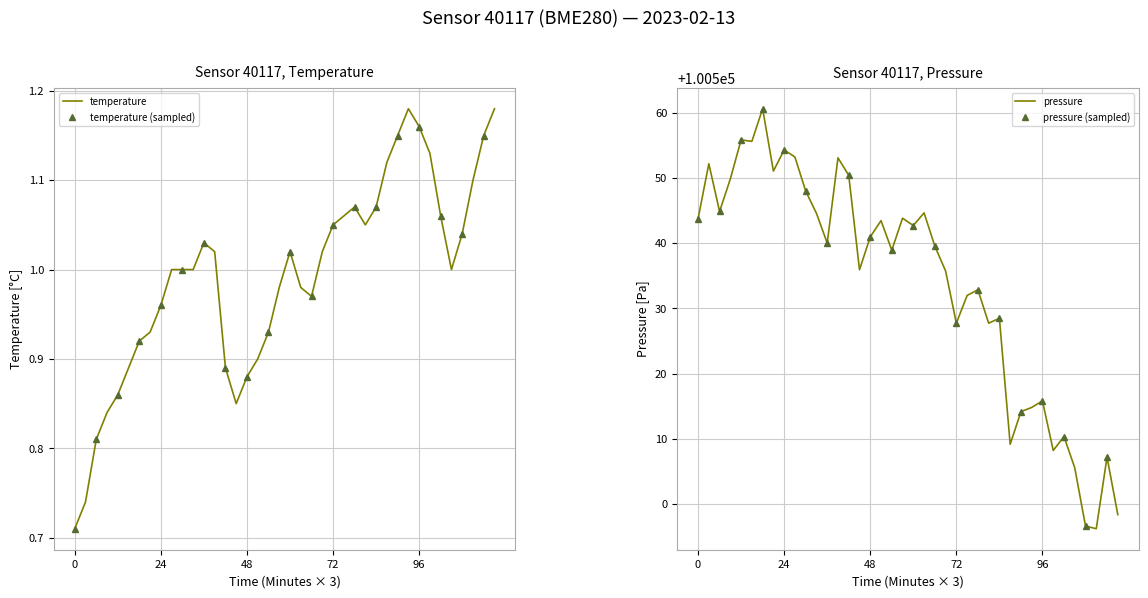

What is the lowest value of the pressure series?

100496.2